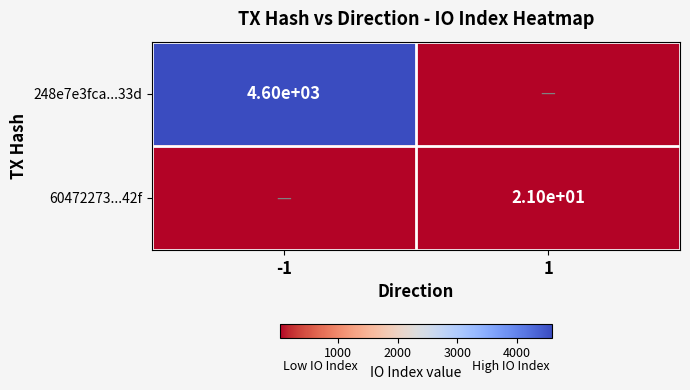

Is the value of 60472273...42f at 1 greater than the value of 248e7e3fca...33d at -1?

No